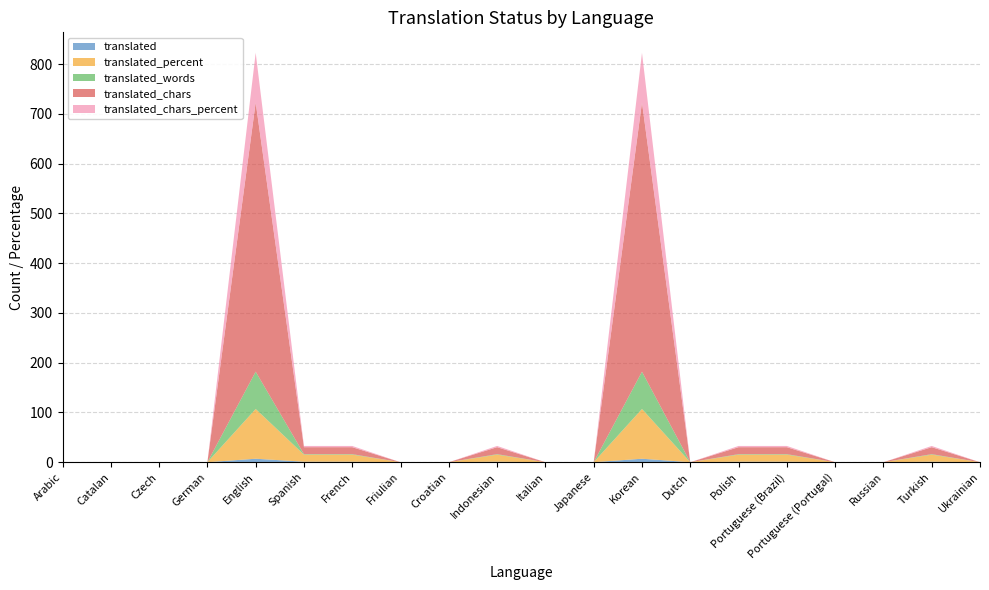

Reading left to right, transcribe all the data shown in this chart.

translated: 0.0	0.0	0.0	0.0	7.0	1.0	1.0	0.0	0.0	1.0	0.0	0.0	7.0	0.0	1.0	1.0	0.0	0.0	1.0	0.0
translated_percent: 0.0	0.0	0.0	0.0	100.0	14.2	14.2	0.0	0.0	14.2	0.0	0.0	100.0	0.0	14.2	14.2	0.0	0.0	14.2	0.0
translated_words: 0.0	0.0	0.0	0.0	75.0	1.0	1.0	0.0	0.0	1.0	0.0	0.0	75.0	0.0	1.0	1.0	0.0	0.0	1.0	0.0
translated_chars: 0.0	0.0	0.0	0.0	541.0	14.0	14.0	0.0	0.0	14.0	0.0	0.0	541.0	0.0	14.0	14.0	0.0	0.0	14.0	0.0
translated_chars_percent: 0.0	0.0	0.0	0.0	100.0	2.5	2.5	0.0	0.0	2.5	0.0	0.0	100.0	0.0	2.5	2.5	0.0	0.0	2.5	0.0